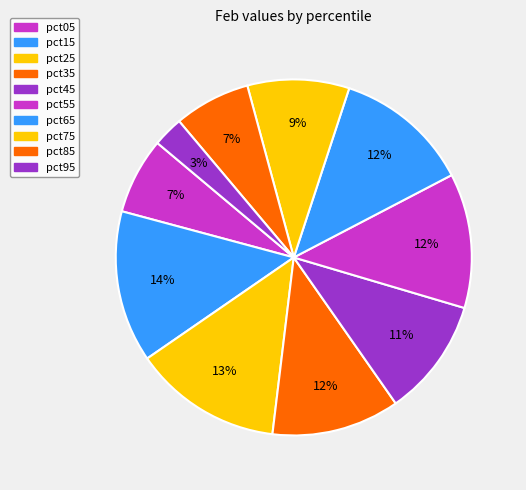

Rank the categories by value from lowest to highest.

pct95, pct85, pct05, pct75, pct45, pct35, pct55, pct65, pct25, pct15